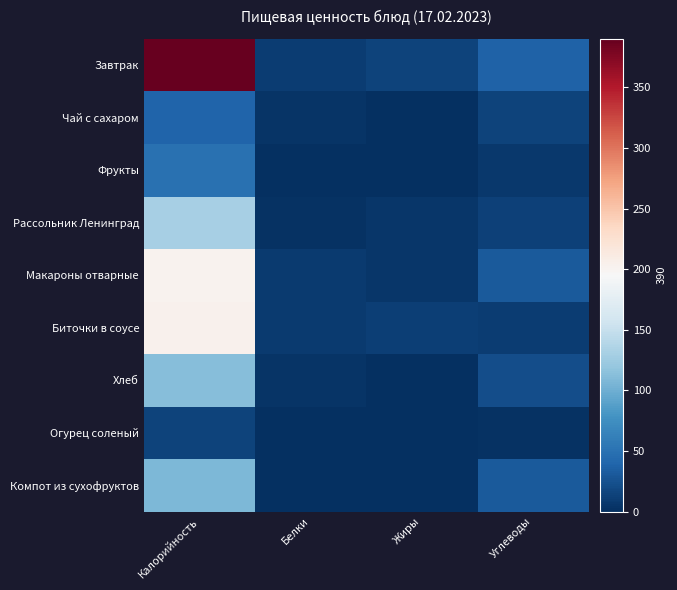

Which category has the lowest value across all series?

Жиры